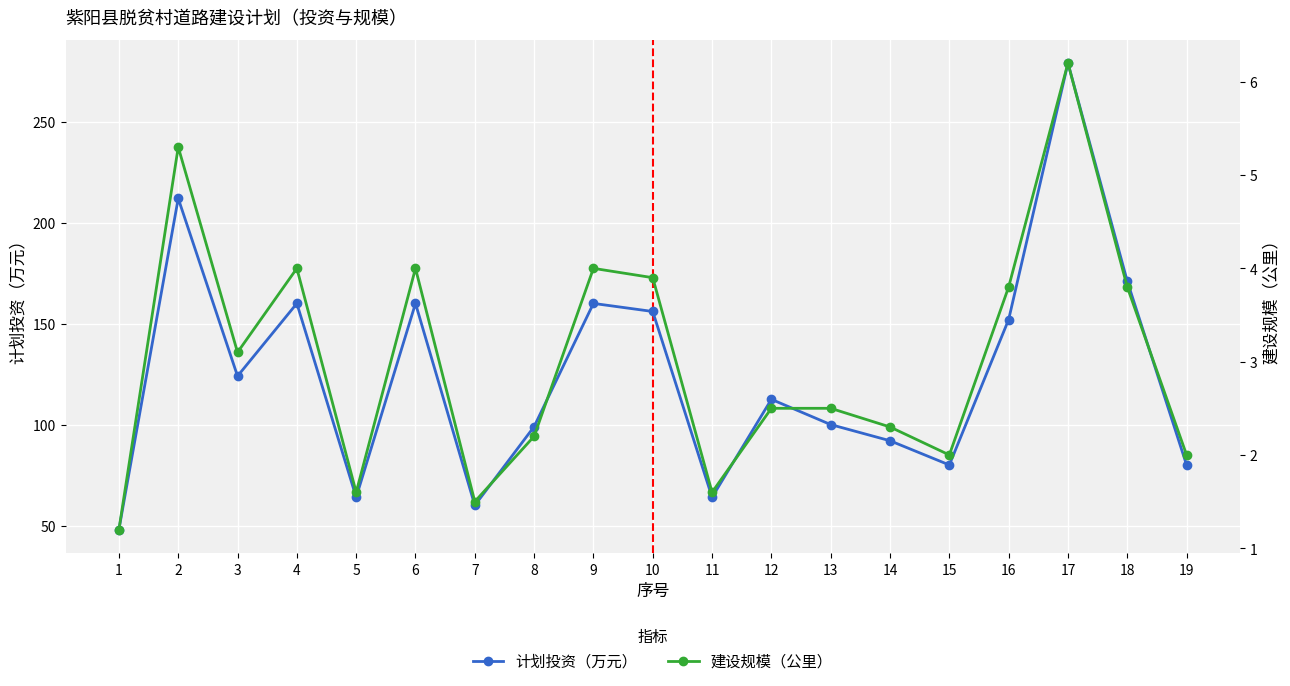

At how many categories does at least one series exceed 46?

19